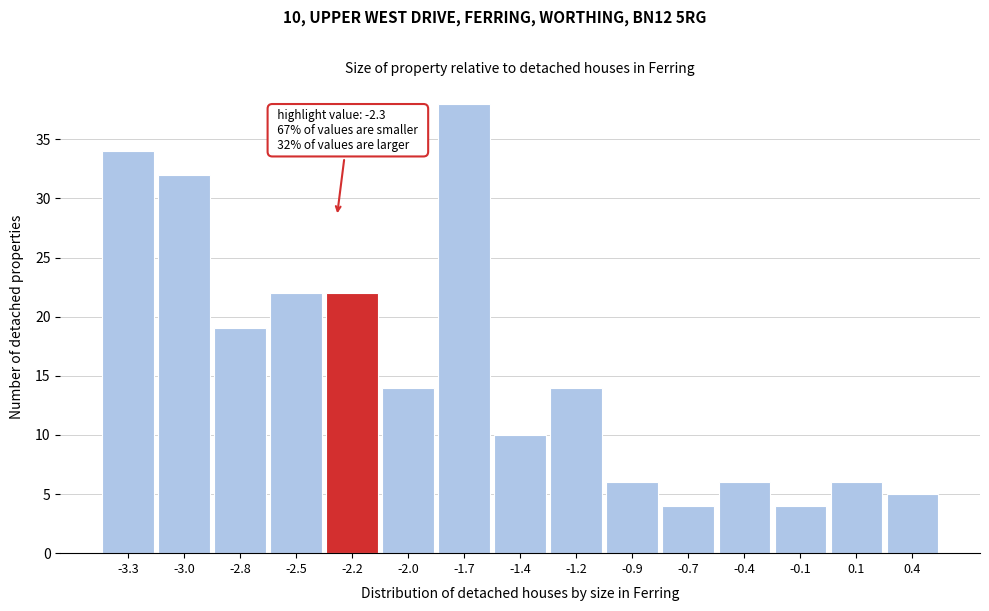

Reading left to right, list all the values displayed in this chart.

-3.3=34	-3.0=32	-2.8=19	-2.5=22	-2.2=22	-2.0=14	-1.7=38	-1.4=10	-1.2=14	-0.9=6	-0.7=4	-0.4=6	-0.1=4	0.1=6	0.4=5